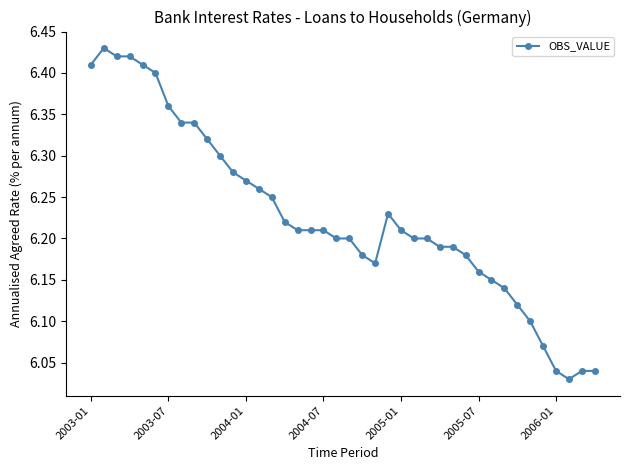

What is the difference between the maximum and minimum values?

0.4